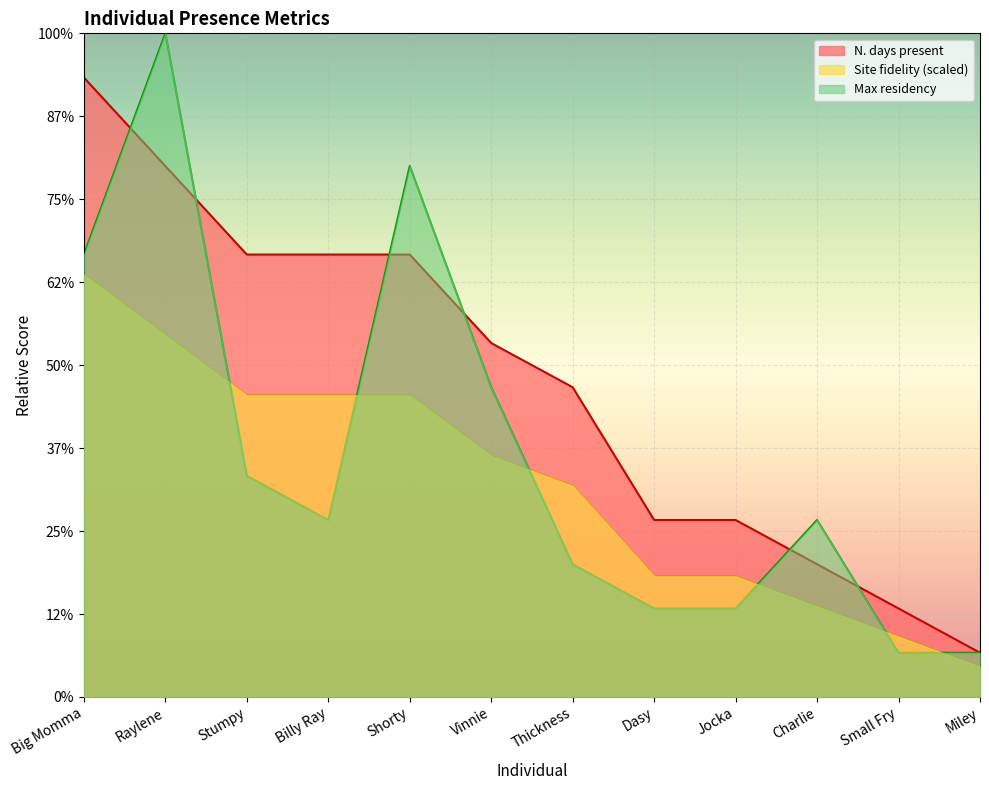

True or false: Site fidelity and N. days present intersect in this chart.

False